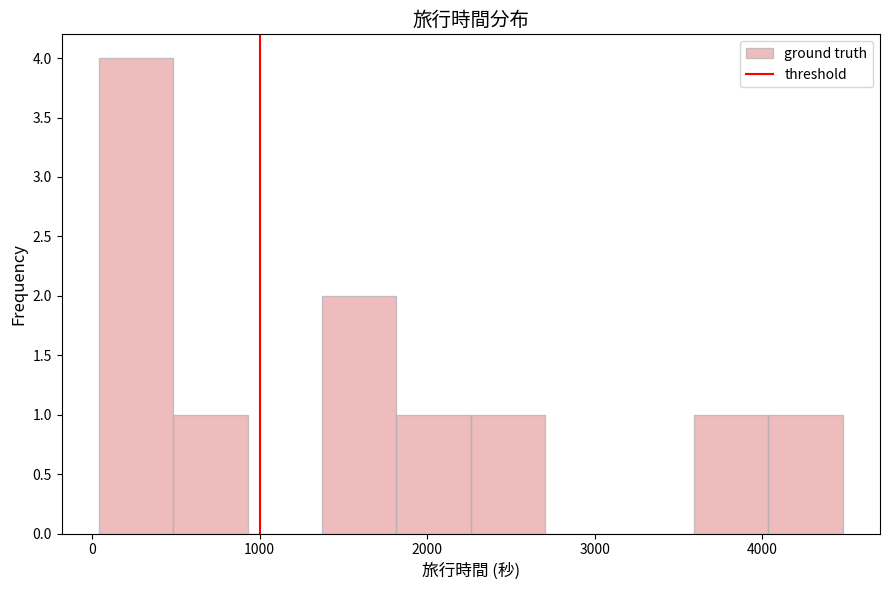

Reading left to right, transcribe this chart: for each bar, give the range it covers on the x-axis and its height. Neither the bar edges nor the heights are printed on the chart, so give them approximately, as read against the axes.

0 to 500: 4
500 to 900: 1
900 to 1400: 0
1400 to 1800: 2
1800 to 2300: 1
2300 to 2700: 1
2700 to 3100: 0
3100 to 3600: 0
3600 to 4000: 1
4000 to 4500: 1